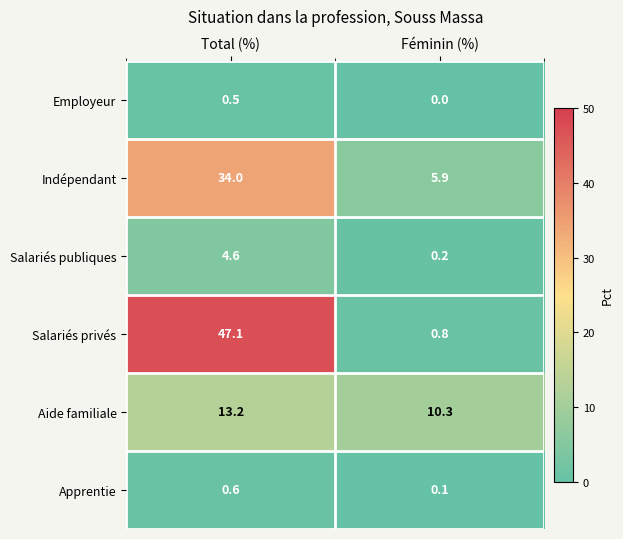

At how many categories does at least one series exceed 0?

2